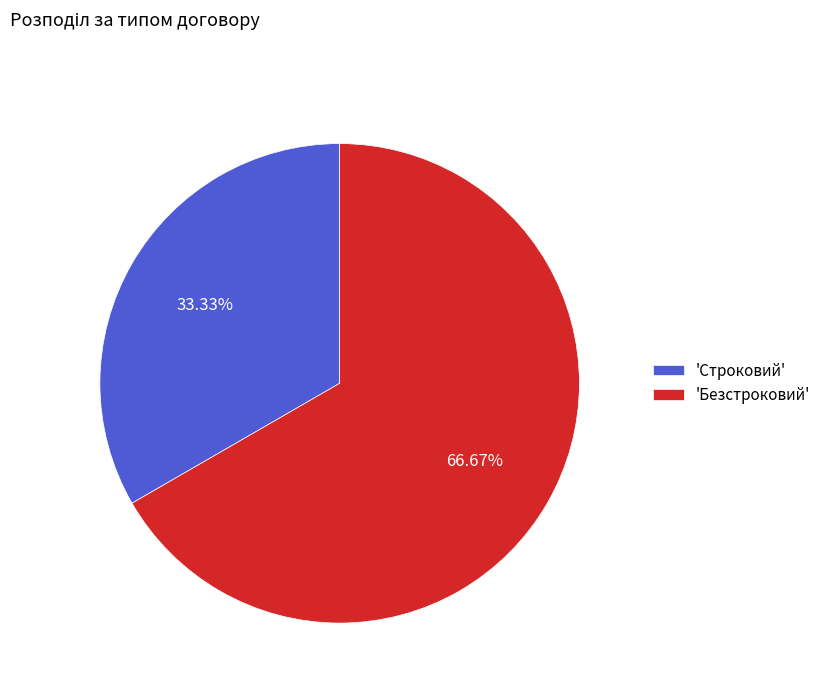

To the nearest percent, what is the average slice percentage?

50%